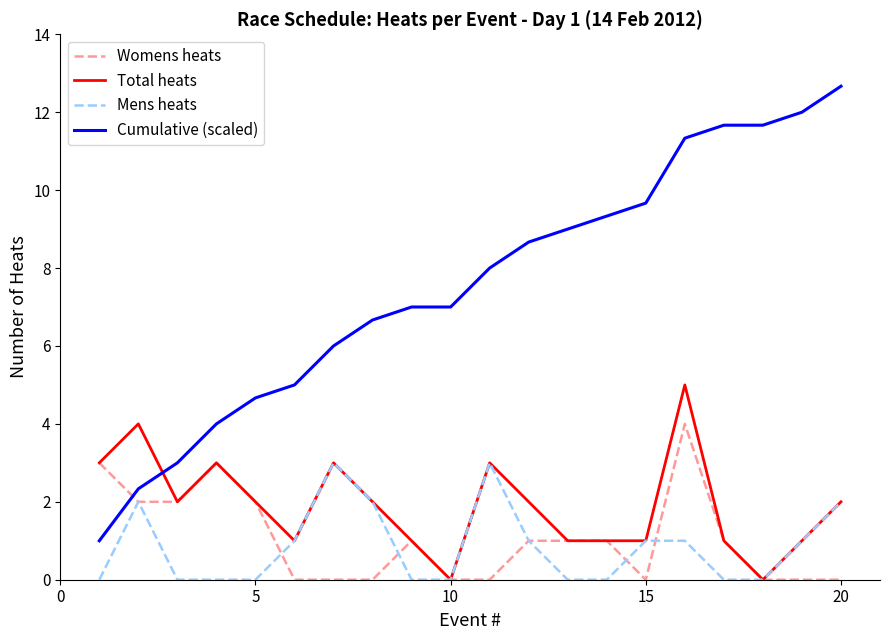

Reading left to right, what are all the values shown in this chart?

Womens heats: 3.0	2.0	2.0	3.0	2.0	0.0	0.0	0.0	1.0	0.0	0.0	1.0	1.0	1.0	0.0	4.0	1.0	0.0	0.0	0.0
Total heats: 3.0	4.0	2.0	3.0	2.0	1.0	3.0	2.0	1.0	0.0	3.0	2.0	1.0	1.0	1.0	5.0	1.0	0.0	1.0	2.0
Mens heats: 0.0	2.0	0.0	0.0	0.0	1.0	3.0	2.0	0.0	0.0	3.0	1.0	0.0	0.0	1.0	1.0	0.0	0.0	1.0	2.0
Cumulative (scaled): 1.0	2.3	3.0	4.0	4.7	5.0	6.0	6.7	7.0	7.0	8.0	8.7	9.0	9.3	9.7	11.3	11.7	11.7	12.0	12.7